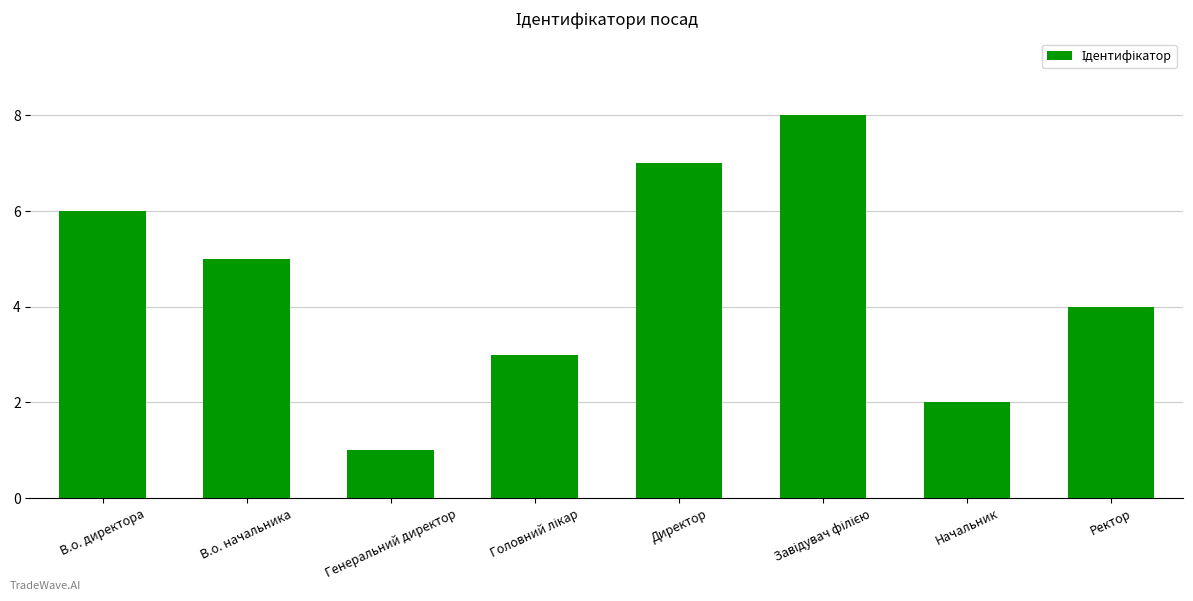

What is the difference between the second highest and second lowest values?

5